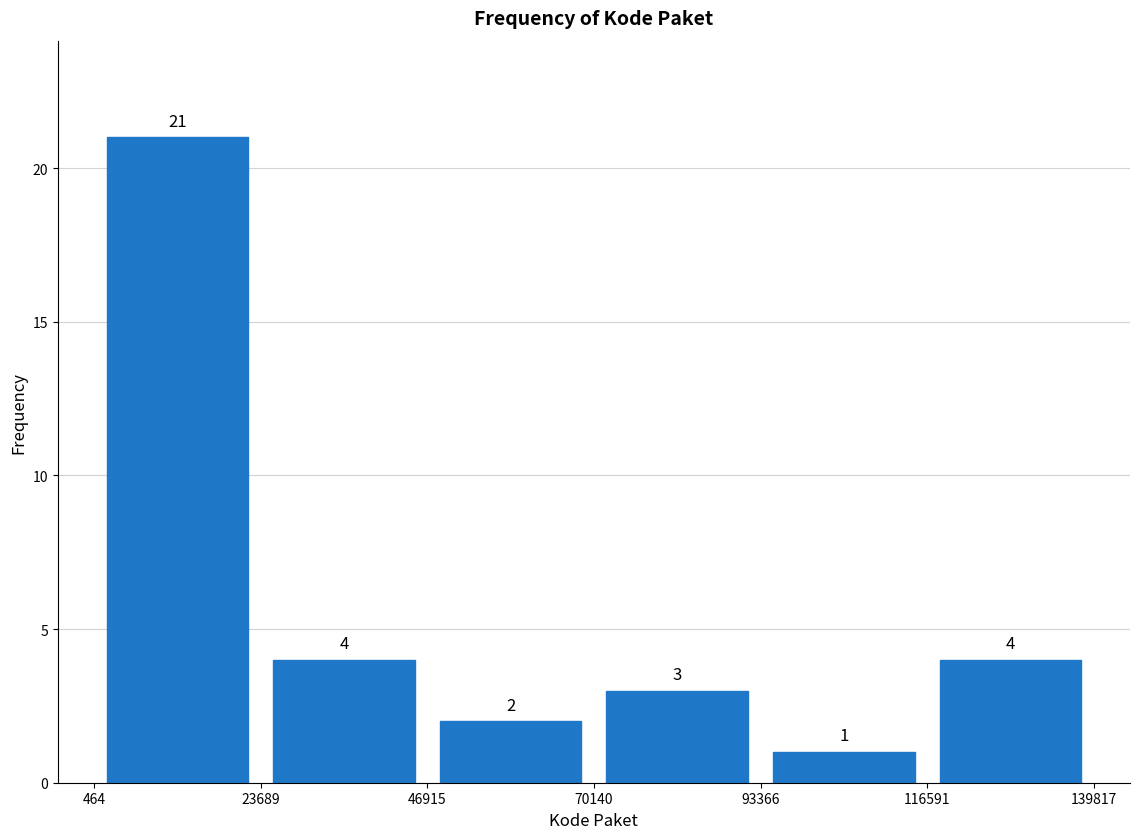

What is the height of the bar covering 23689 to 46915 on the x-axis?

4